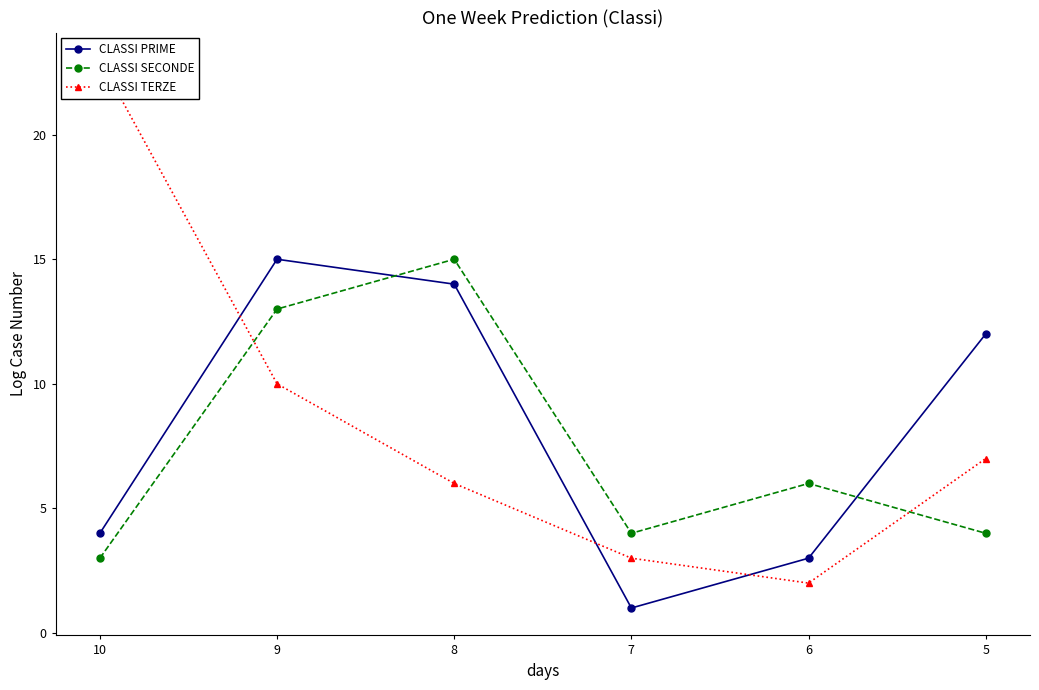

Is the value of CLASSI SECONDE at 5 greater than the value of CLASSI TERZE at 5?

No